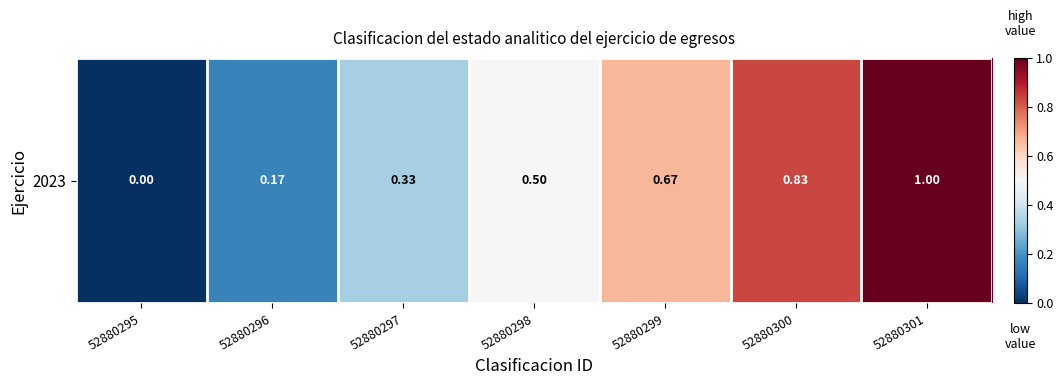

What is the difference between the maximum and minimum values?

1.0